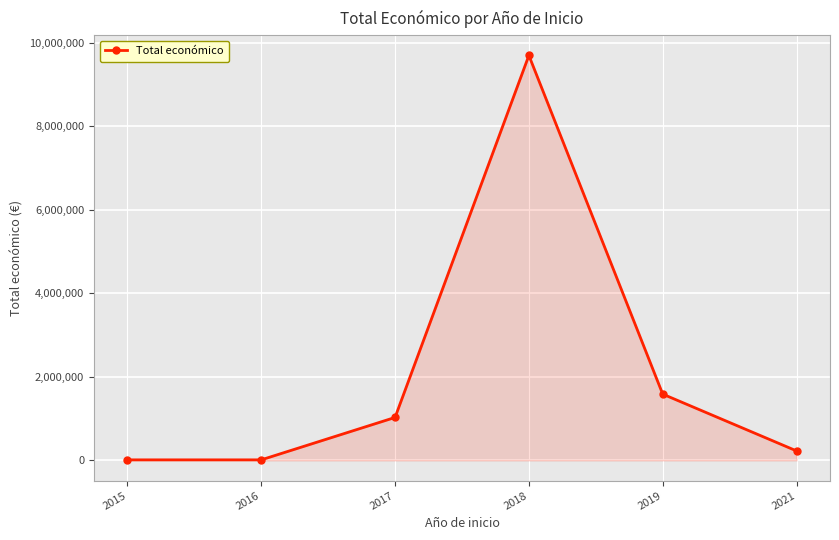

The value at 2017 is 267423. True or false?

False